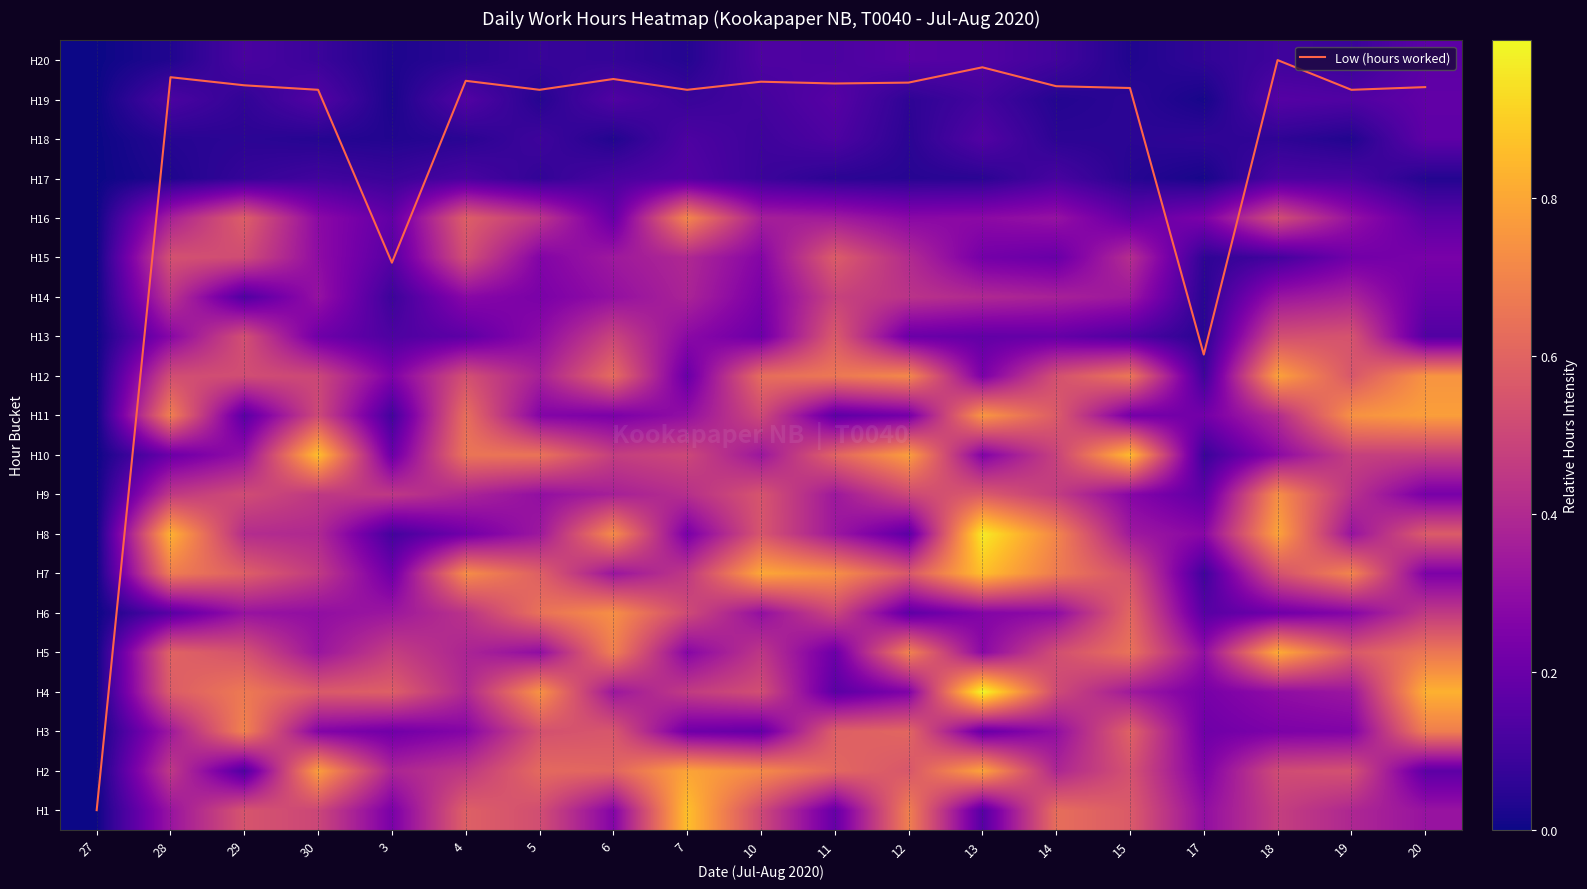

Rank the categories by row_7 value from highest to lowest.

13, 28, 18, 6, 14, 20, 10, 29, 30, 15, 5, 11, 19, 17, 7, 4, 12, 3, 27